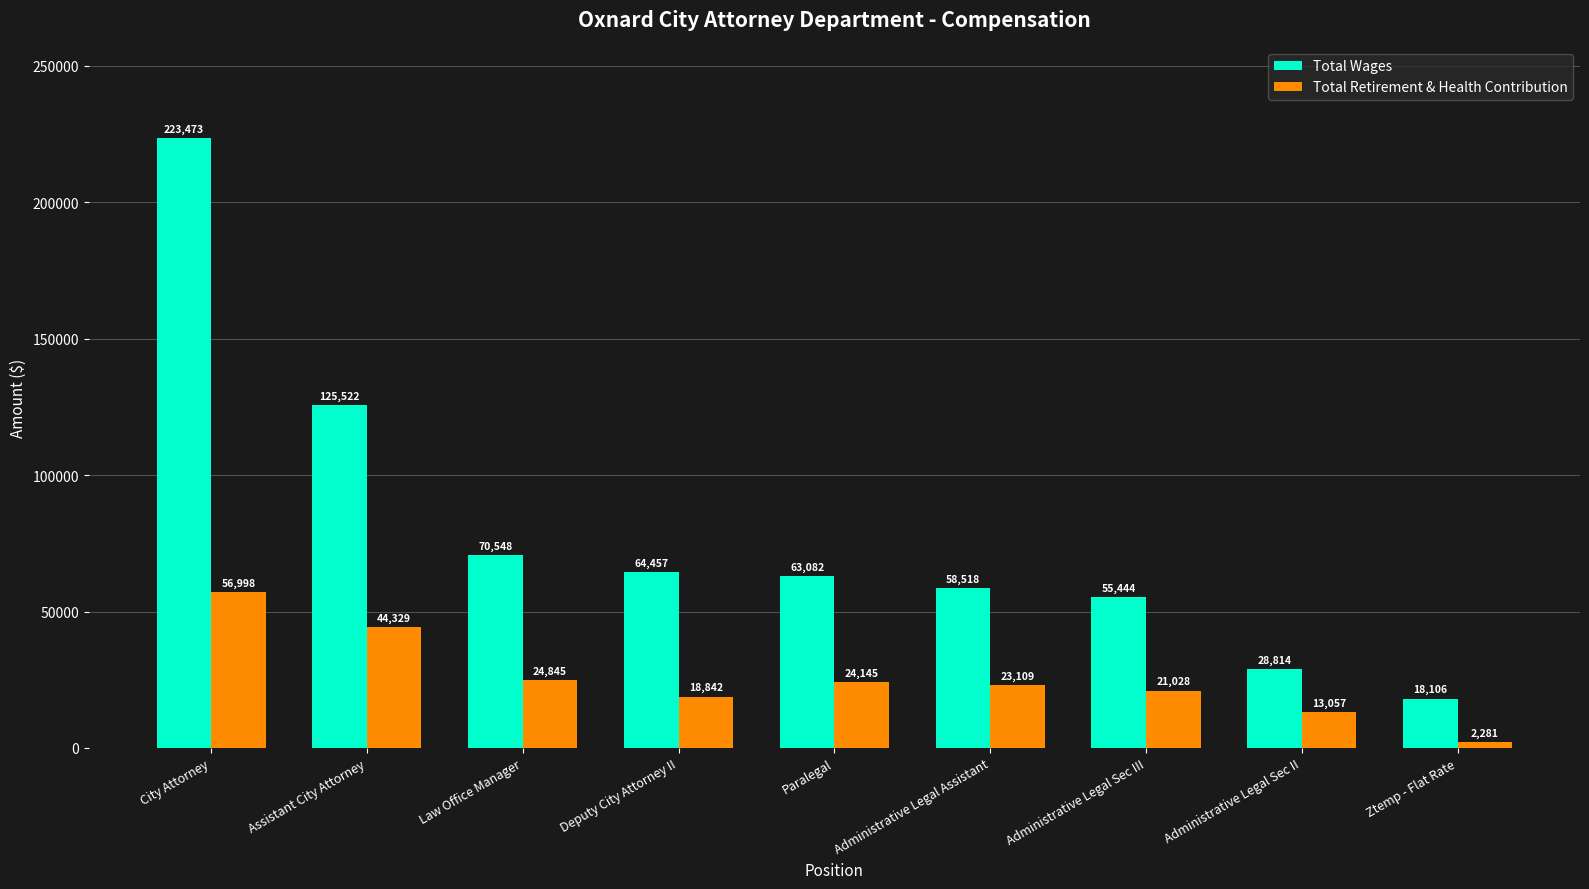

What are all the series names shown in the legend?

Total Wages, Total Retirement & Health Contribution